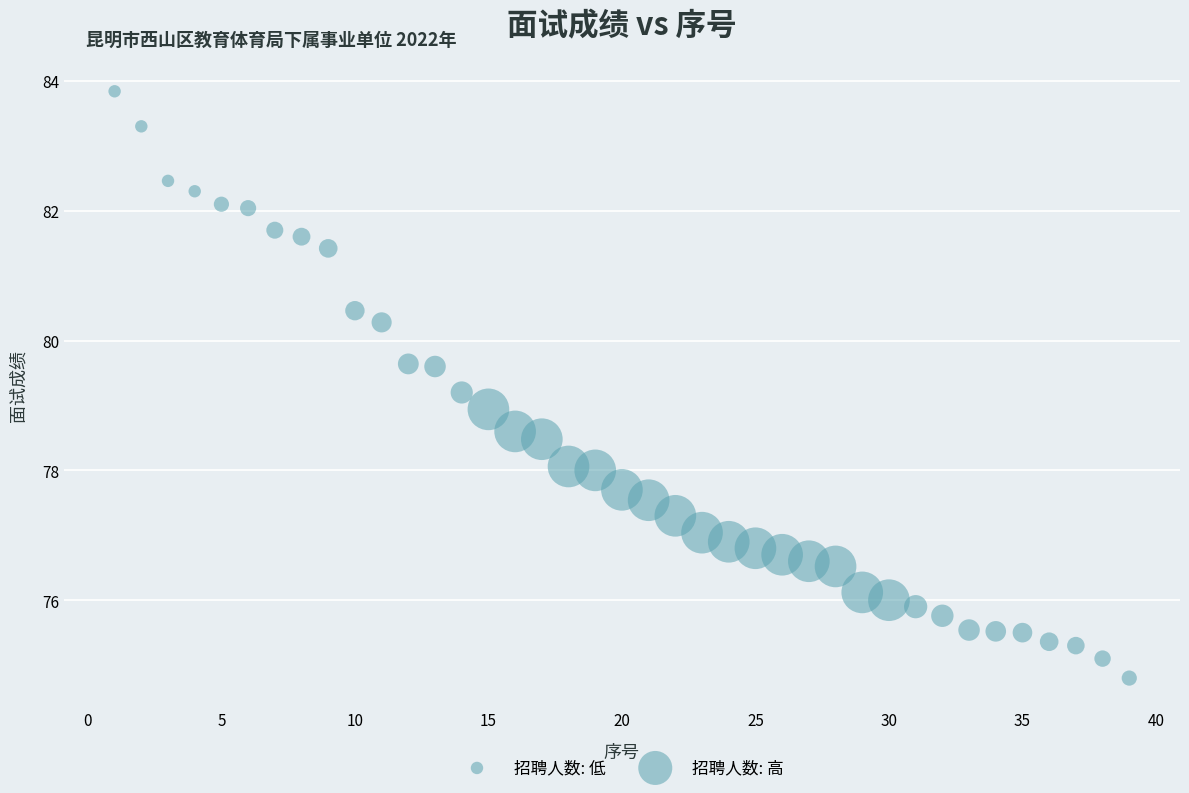

What is the range of X values (max minus min)?

38.0